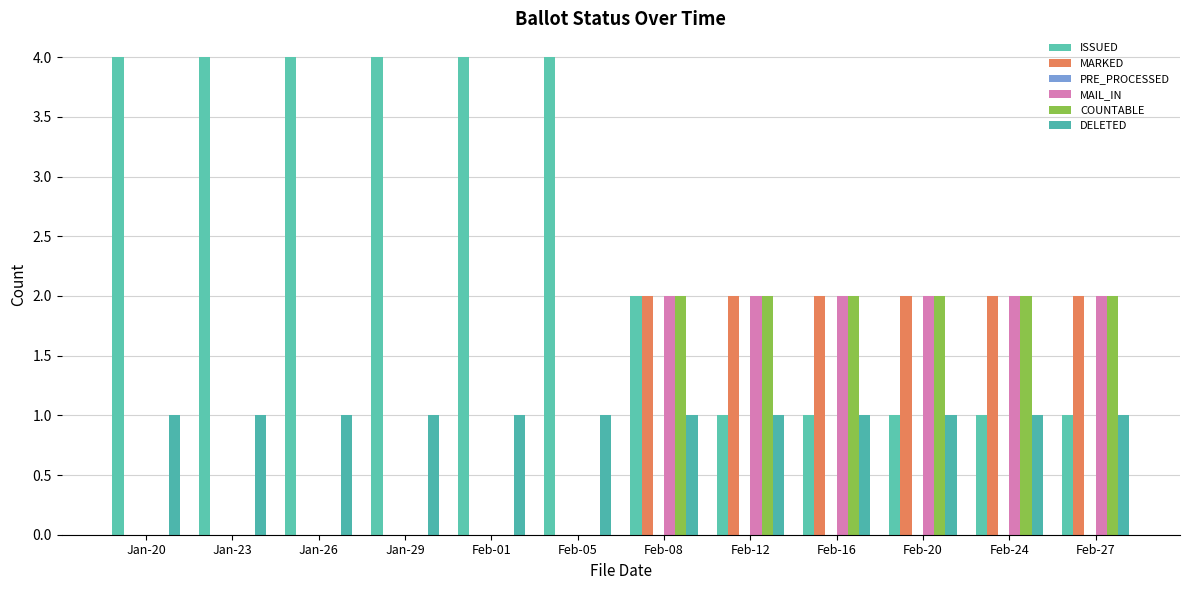

What is the total value across all series at Feb-08?

9